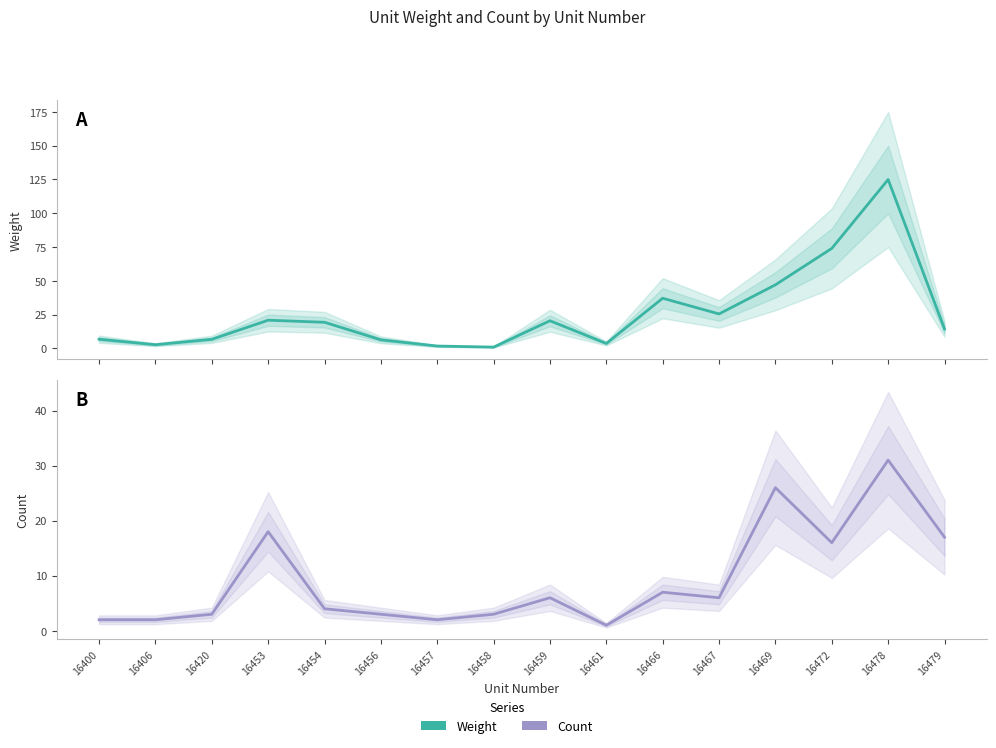

What is the highest value of the Count series?

31.0